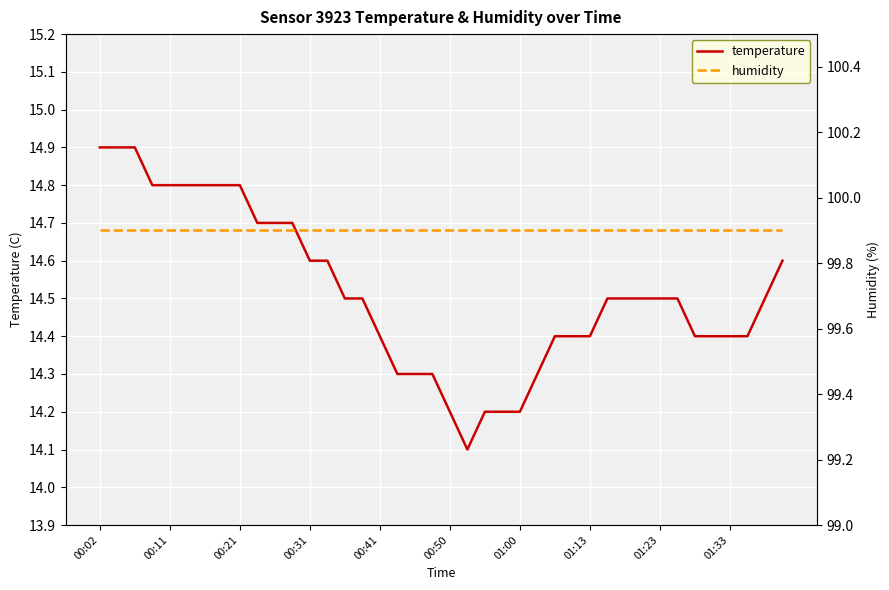

The temperature series shows 14.8 at 00:21. True or false?

True